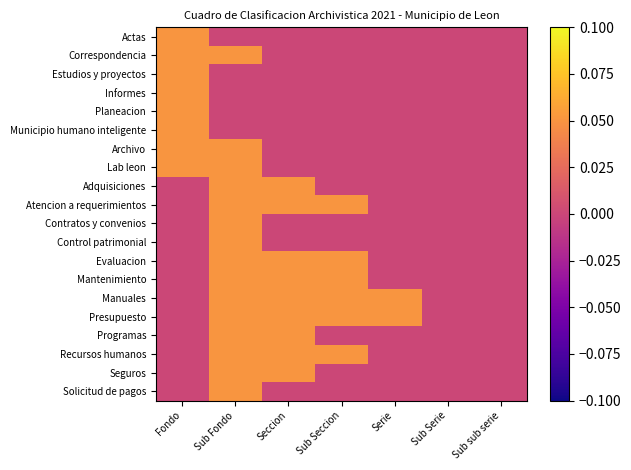

How many distinct data groups are displayed?

20